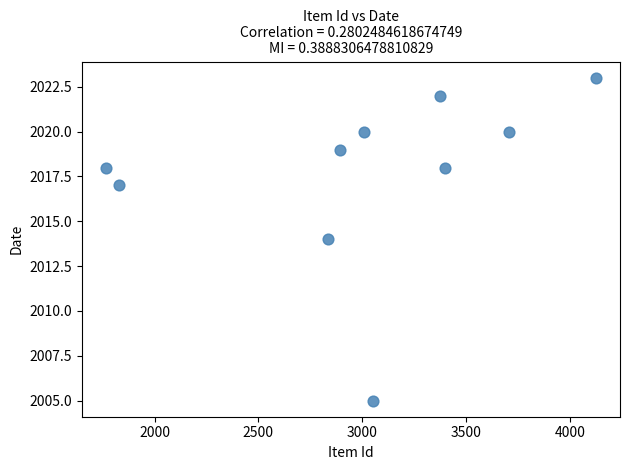

What is the average X value?

2999